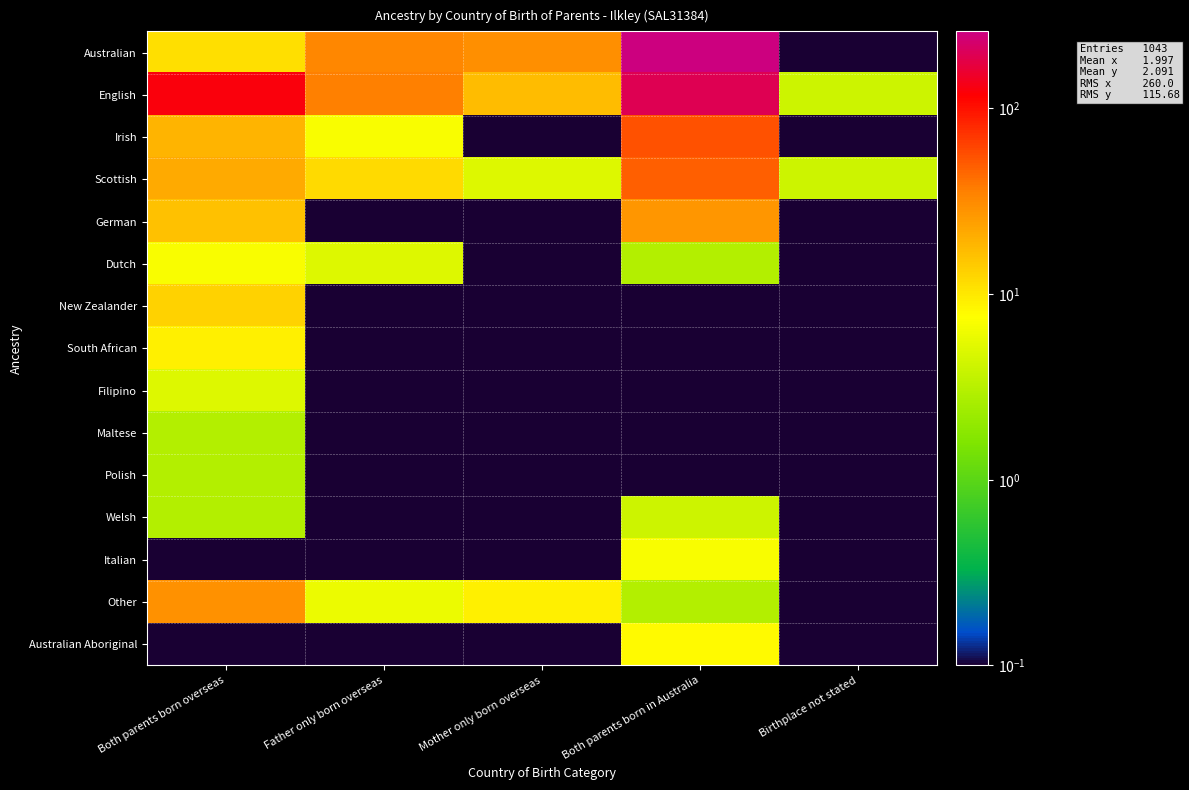

Which series has the largest total across all categories?

English